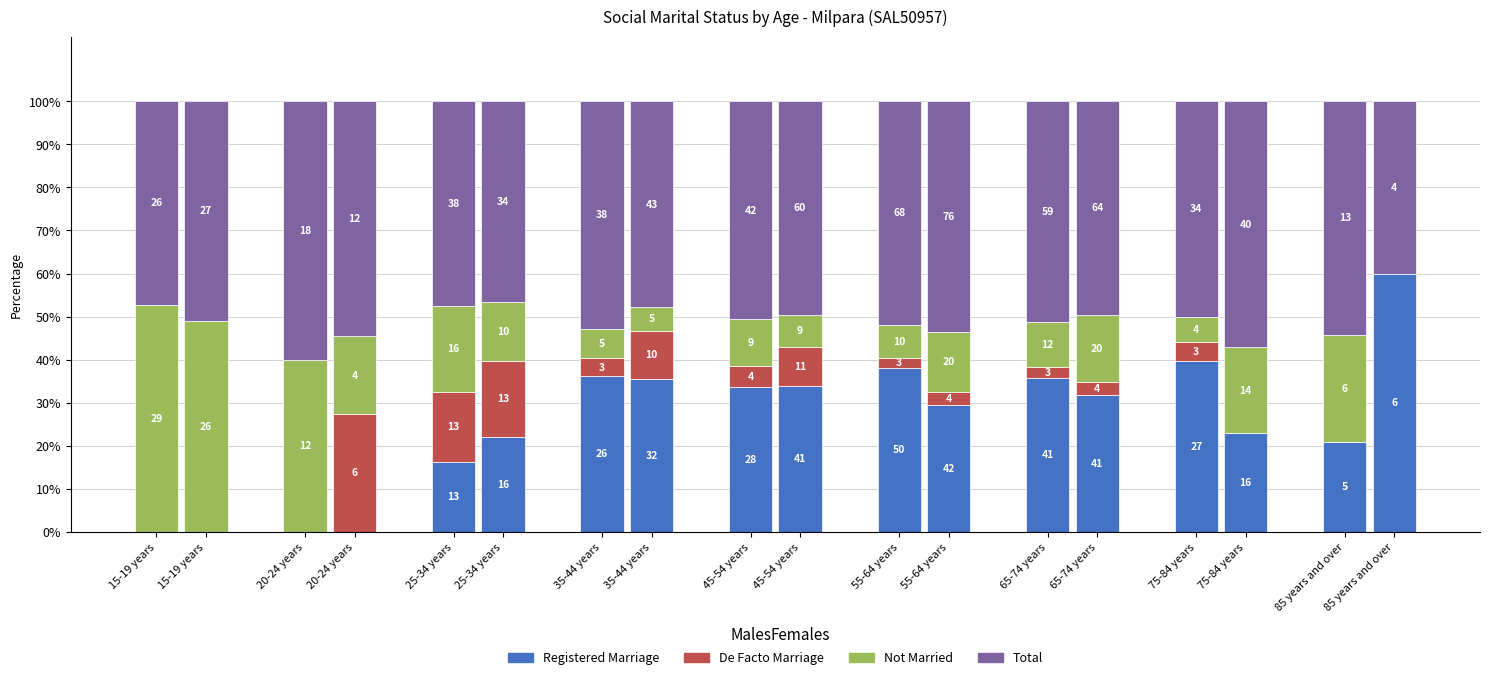

What is the approximate value at 55-64 years?

38.2